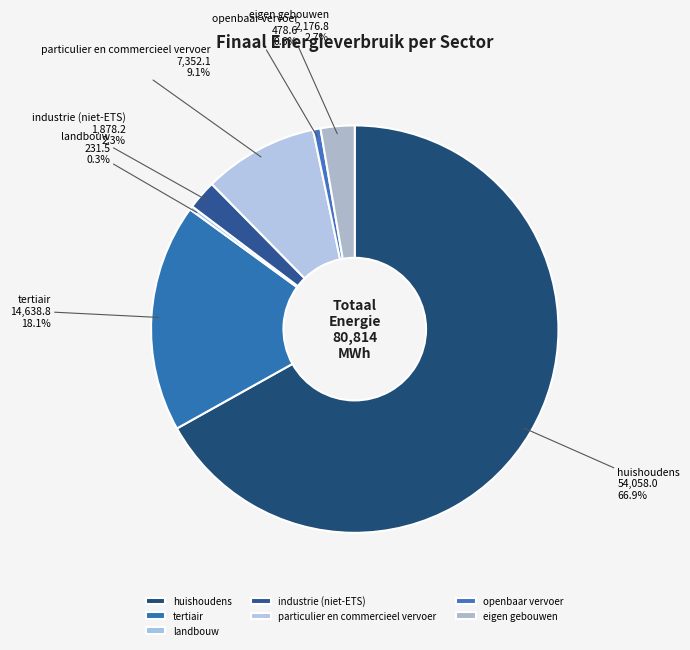

The eigen gebouwen slice represents 3% of the pie. True or false?

True